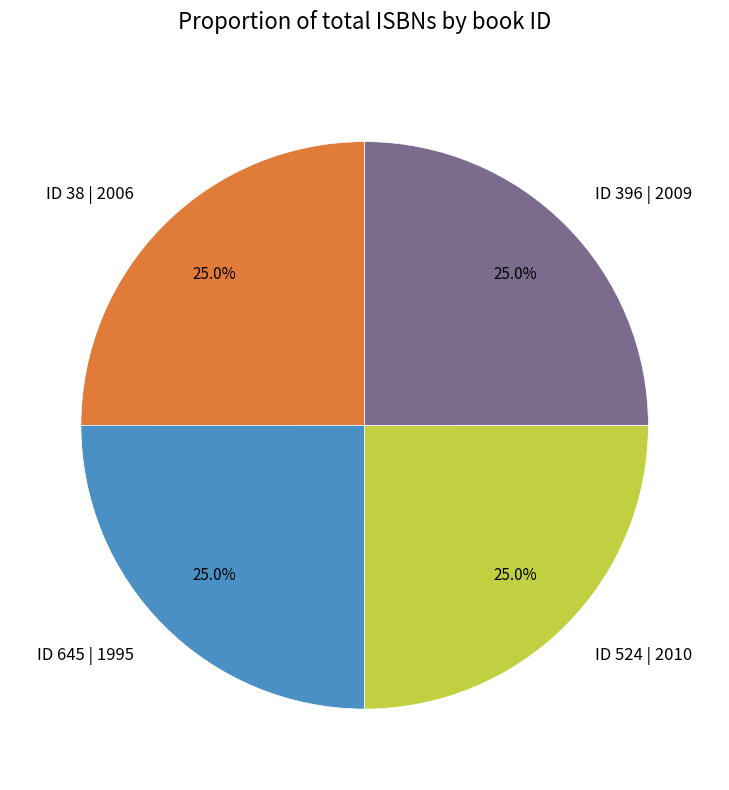

Does ID 396 | 2009 represent more than half of the total?

No